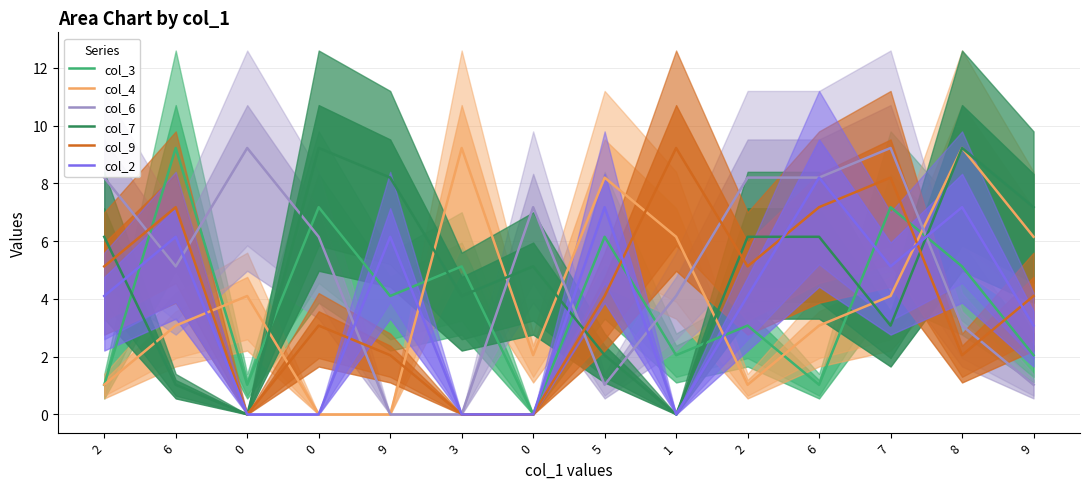

Reading left to right, list all the values displayed in this chart.

col_3: 2=1.0	6=9.2	0=1.0	0=7.2	9=4.1	3=5.1	0=0.0	5=6.2	1=2.0	2=3.1	6=1.0	7=7.2	8=5.1	9=2.0
col_4: 2=1.0	6=3.1	0=4.1	0=0.0	9=0.0	3=9.2	0=2.0	5=8.2	1=6.2	2=1.0	6=3.1	7=4.1	8=9.2	9=6.2
col_6: 2=8.2	6=5.1	0=9.2	0=6.2	9=0.0	3=0.0	0=7.2	5=1.0	1=4.1	2=8.2	6=8.2	7=9.2	8=3.1	9=1.0
col_7: 2=6.2	6=1.0	0=0.0	0=9.2	9=8.2	3=4.1	0=5.1	5=2.0	1=0.0	2=6.2	6=6.2	7=3.1	8=9.2	9=7.2
col_9: 2=5.1	6=7.2	0=0.0	0=3.1	9=2.0	3=0.0	0=0.0	5=4.1	1=9.2	2=5.1	6=7.2	7=8.2	8=2.0	9=4.1
col_2: 2=4.1	6=6.2	0=0.0	0=0.0	9=6.2	3=0.0	0=0.0	5=7.2	1=0.0	2=4.1	6=8.2	7=5.1	8=7.2	9=3.1